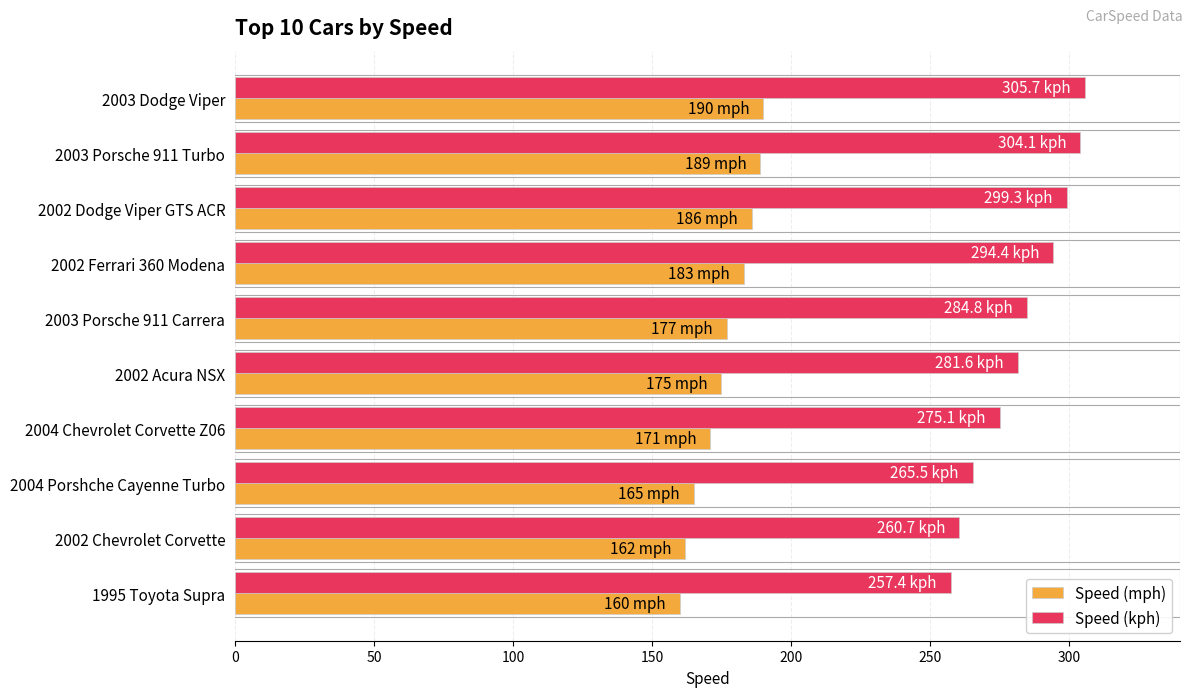

The Speed (mph) series shows 160.0 at 1995 Toyota Supra. True or false?

True